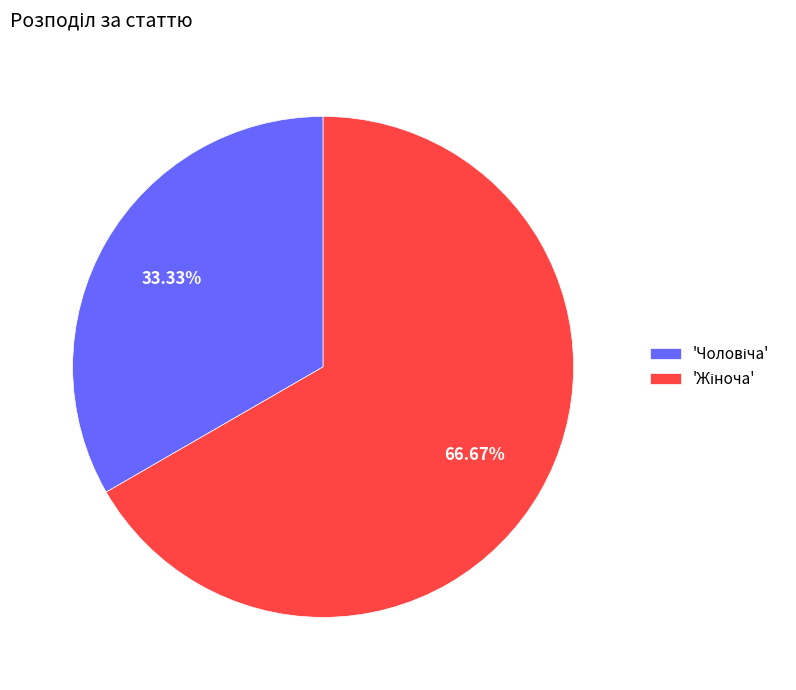

How many slices are in this pie chart?

2